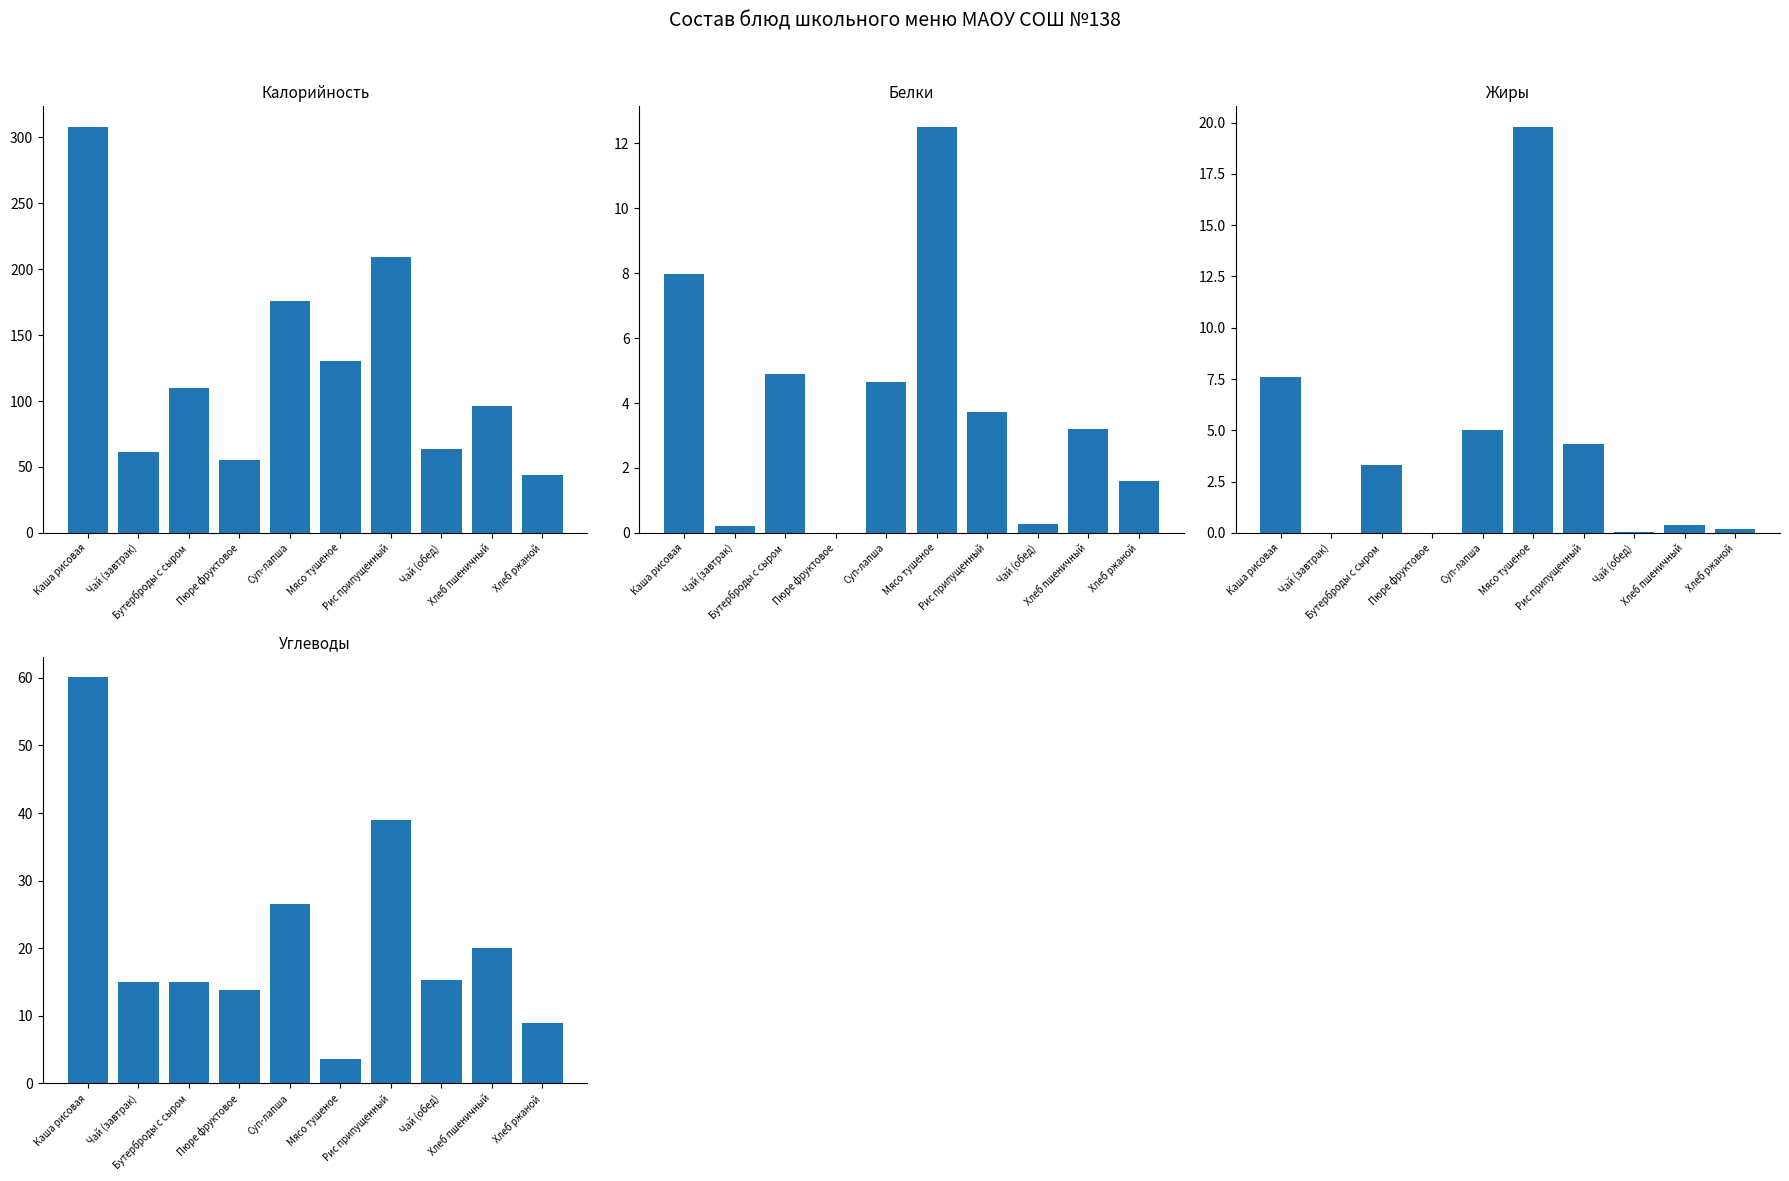

The value of Углеводы at Чай (завтрак) is 4.7. True or false?

False